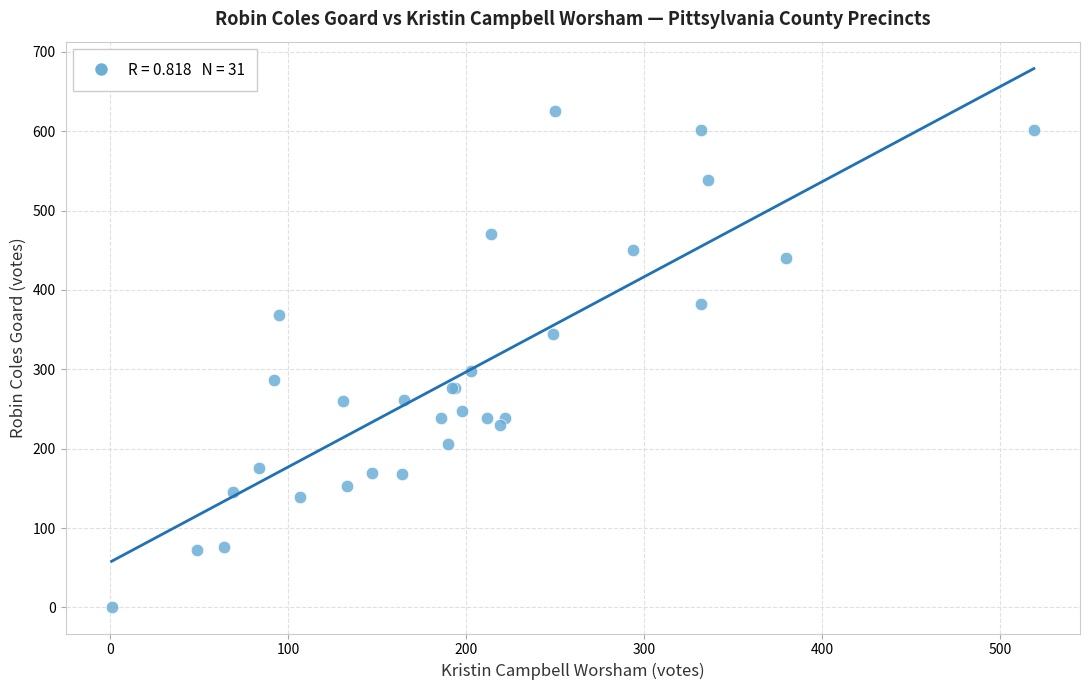

What Y value in the scatter plot is closest to 313?

298